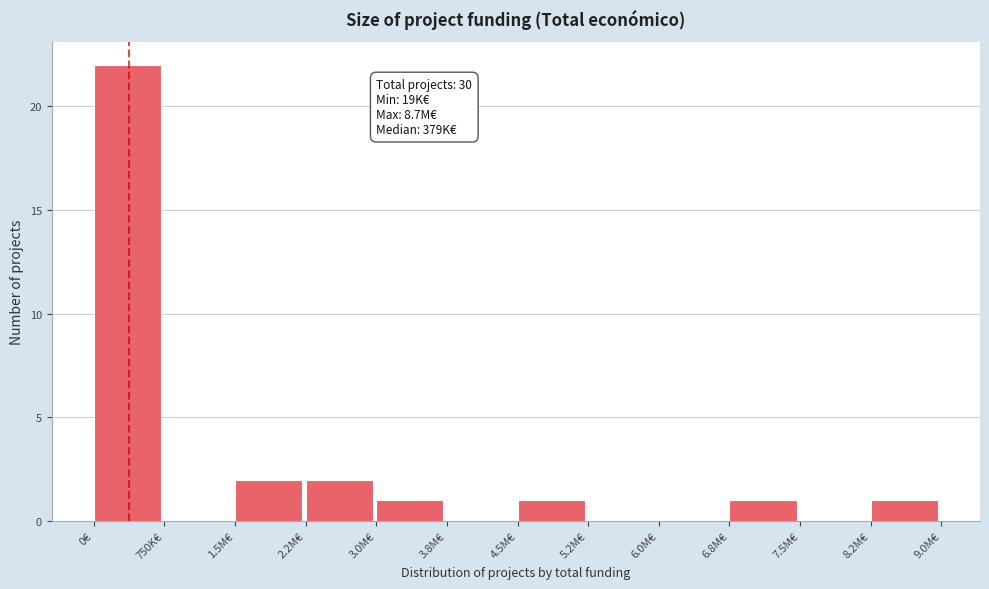

Reading left to right, what are all the values shown in this chart?

0€=22	750K€=0	1.5M€=2	2.2M€=2	3.0M€=1	3.8M€=0	4.5M€=1	5.2M€=0	6.0M€=0	6.8M€=1	7.5M€=0	8.2M€=1